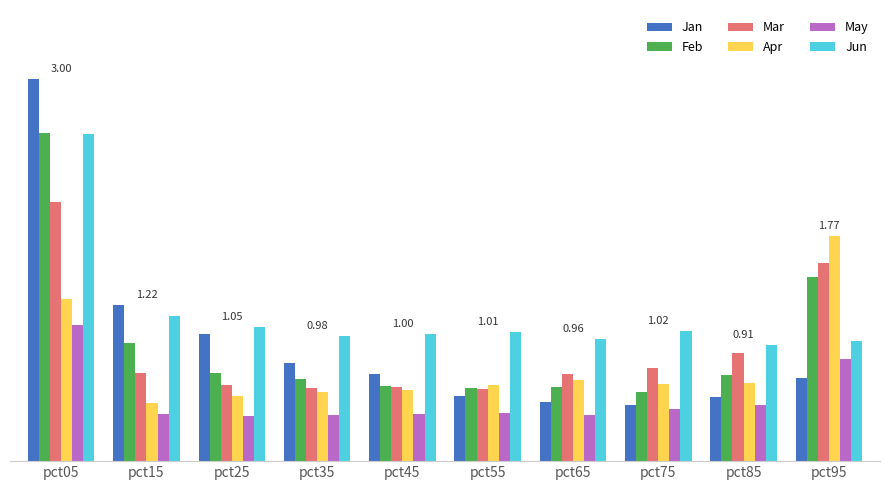

Between pct25 and pct55, which is larger?

pct25